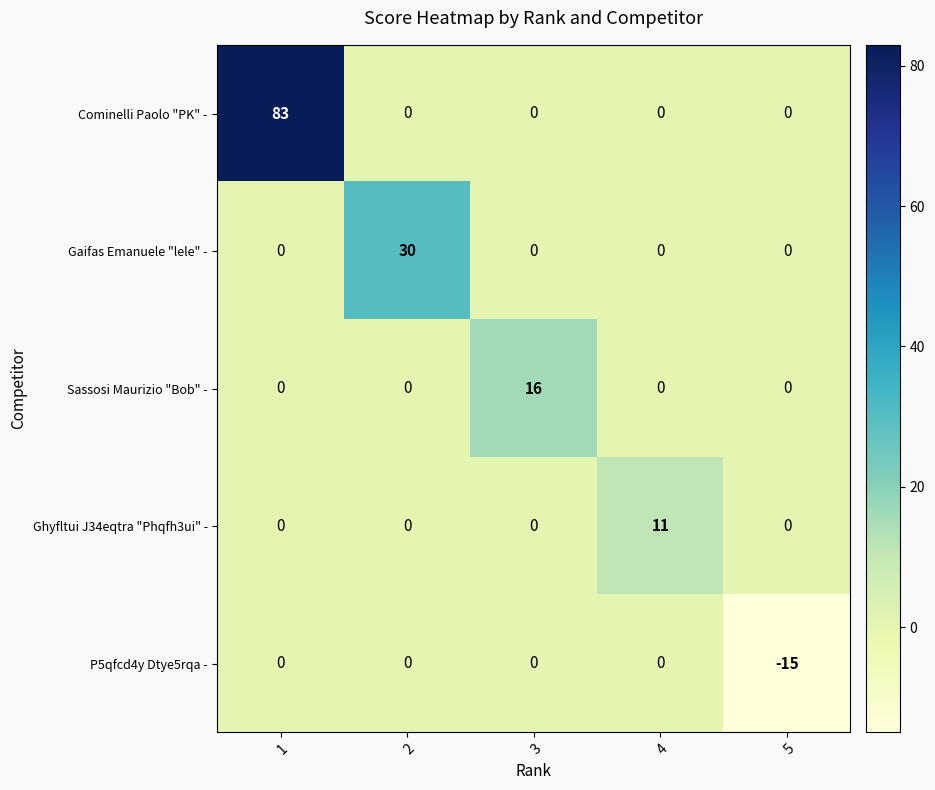

What is the total value across all series at 3?

16